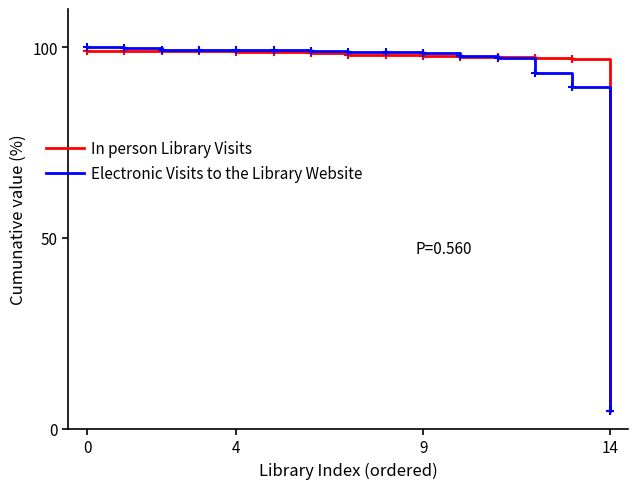

Does the chart display data point markers on the line(s)?

No